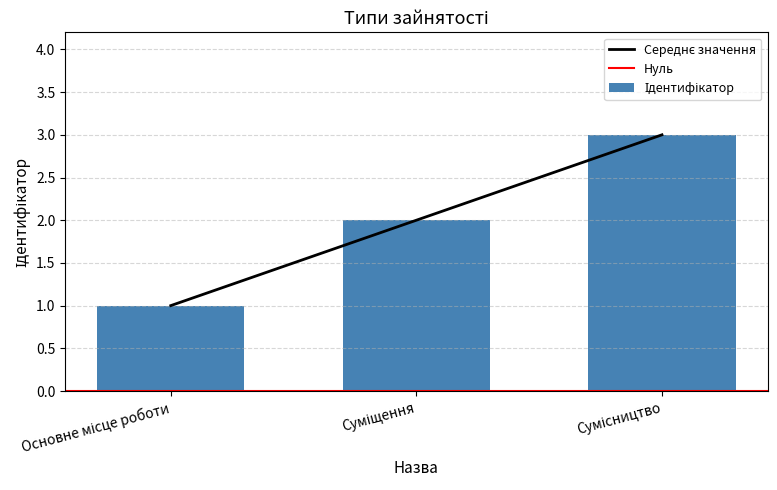

What position from the left is Суміщення?

2